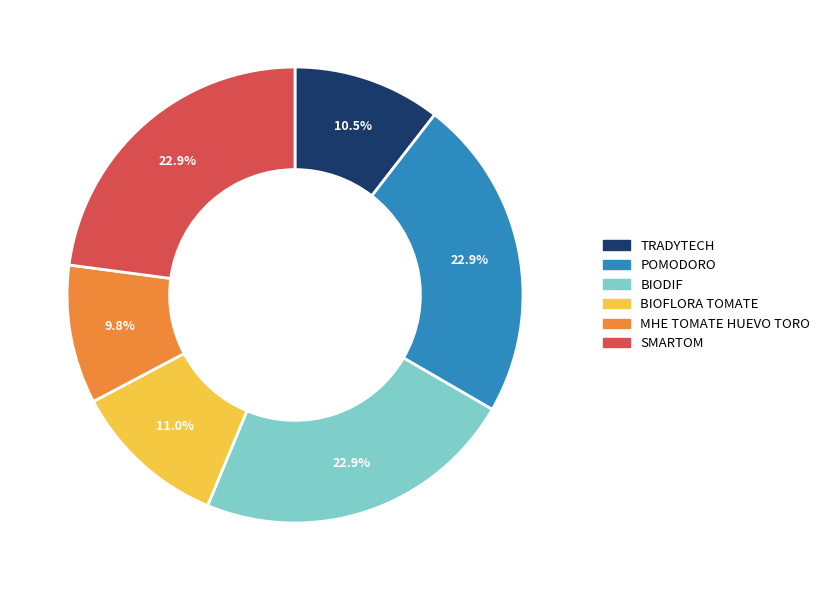

To the nearest percent, what is the difference between the largest and smallest slice percentages?

13%